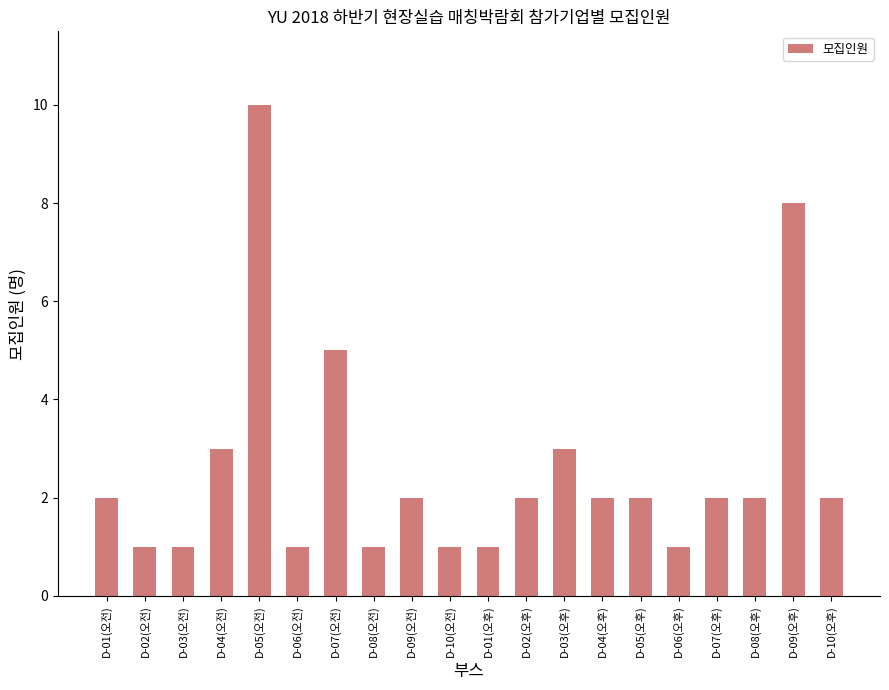

Approximately how many times larger is the value at D-06(오전) compared to D-09(오전)?

0.5